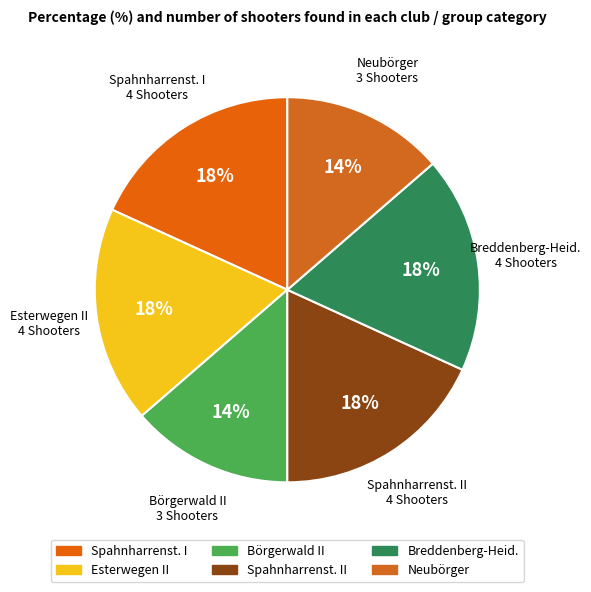

To the nearest percent, what portion does Breddenberg-Heid. represent?

18%